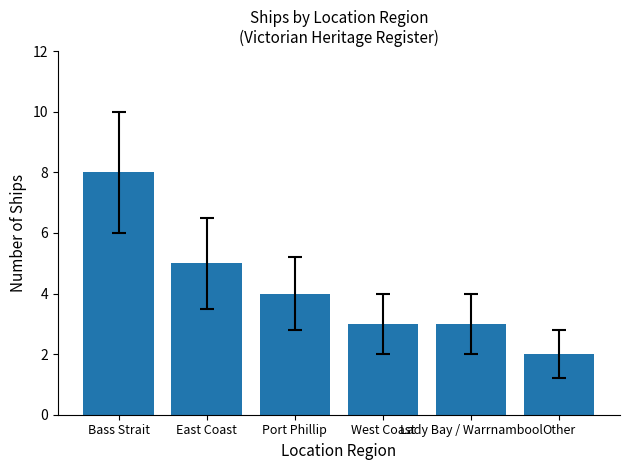

The value at Bass Strait is 8. True or false?

True